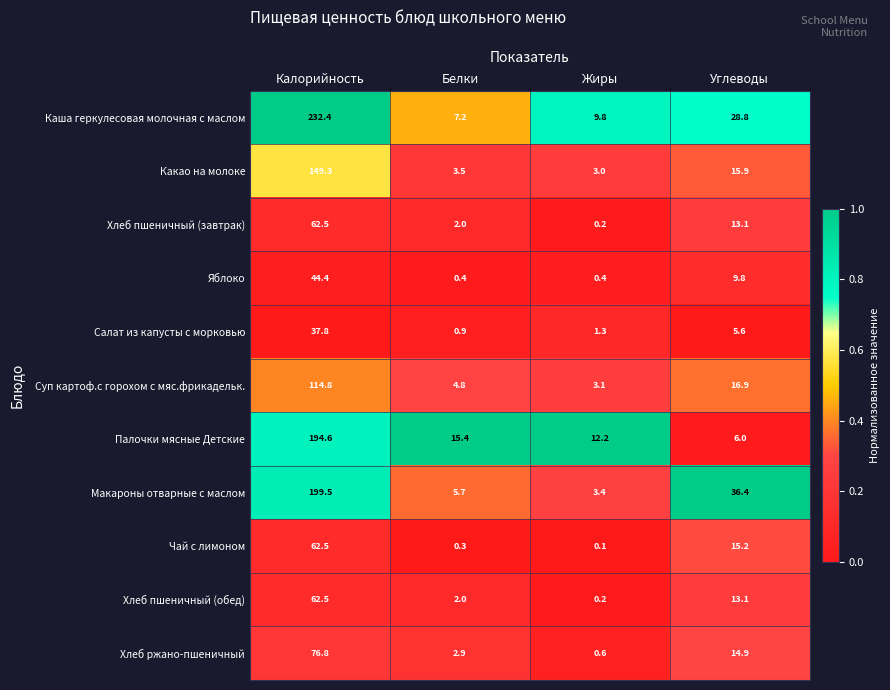

What is the average value of the Какао на молоке series?

42.9